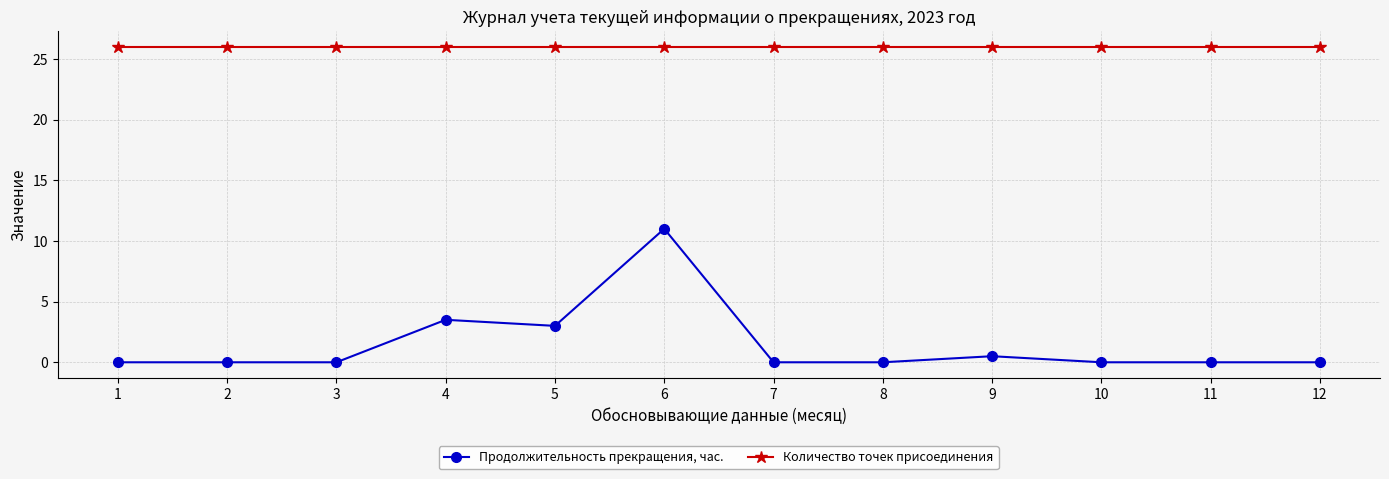

Is the value of Количество точек присоединения at 7 greater than the value of Продолжительность прекращения, час. at 4?

Yes